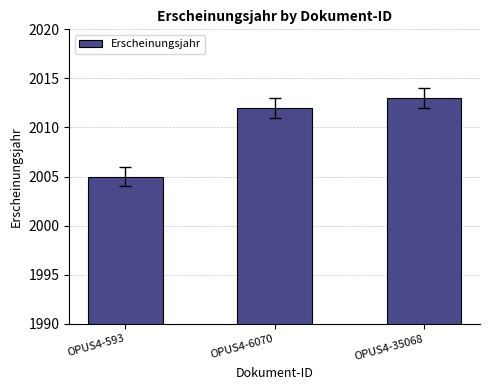

What is the change in value from OPUS4-593 to OPUS4-6070?

+7